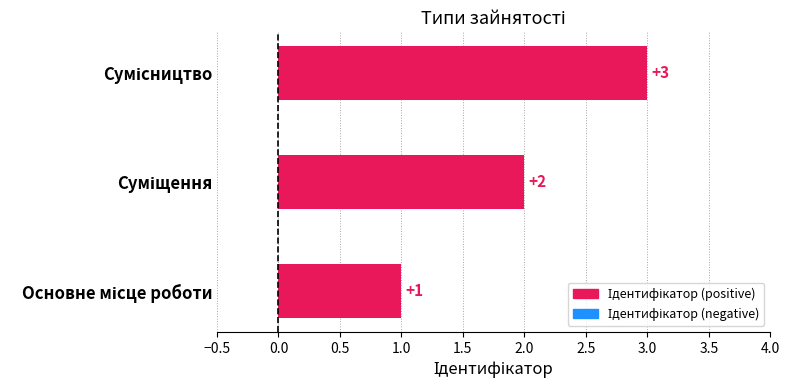

What is the maximum value shown in the chart?

3